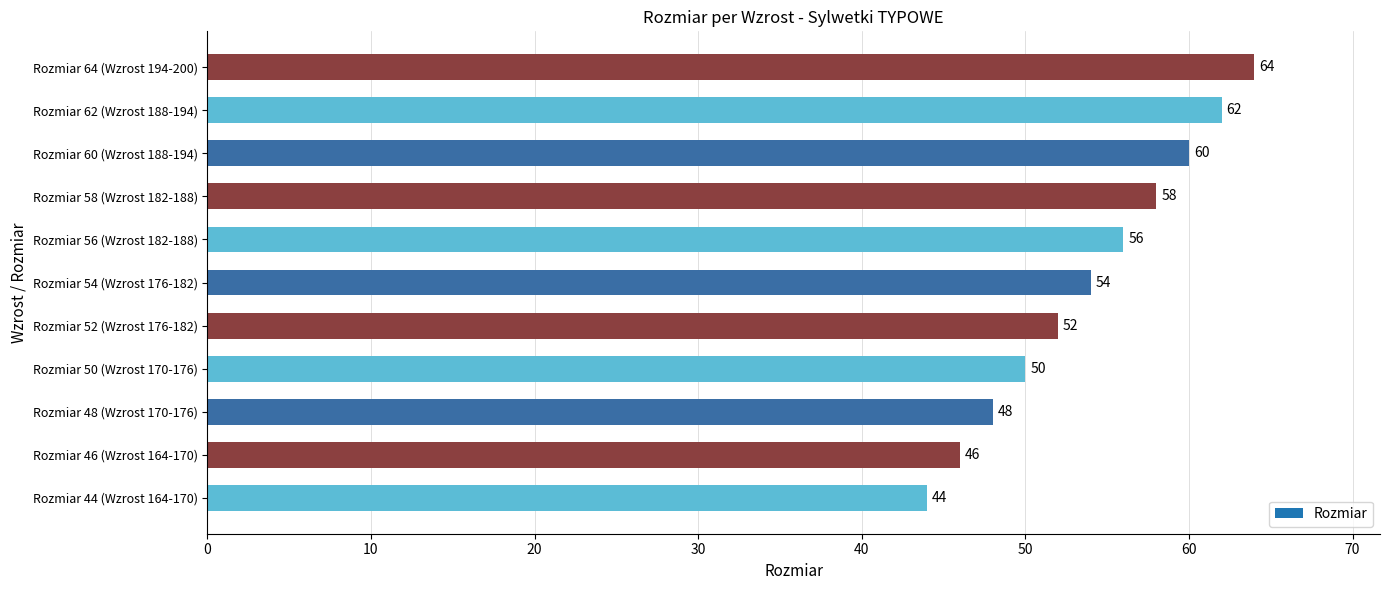

What is the difference between the maximum and minimum values?

20